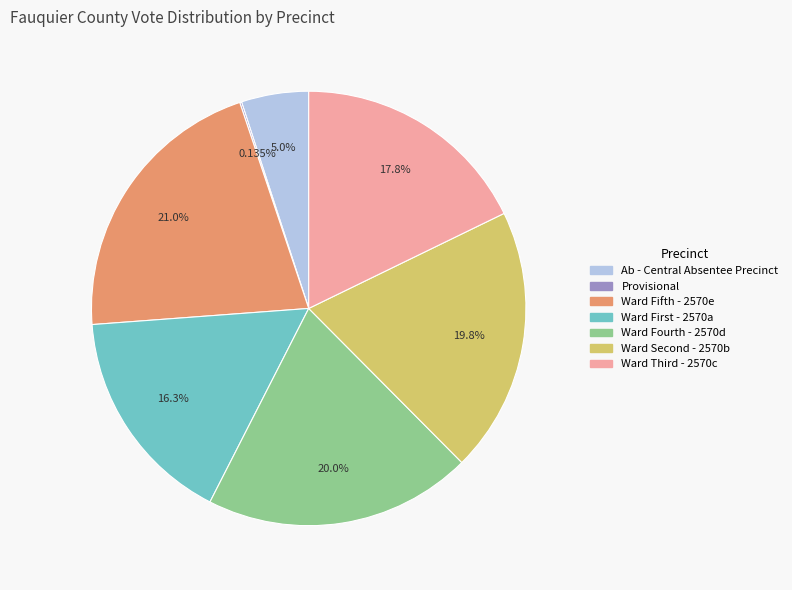

Is there a majority slice in this chart?

No